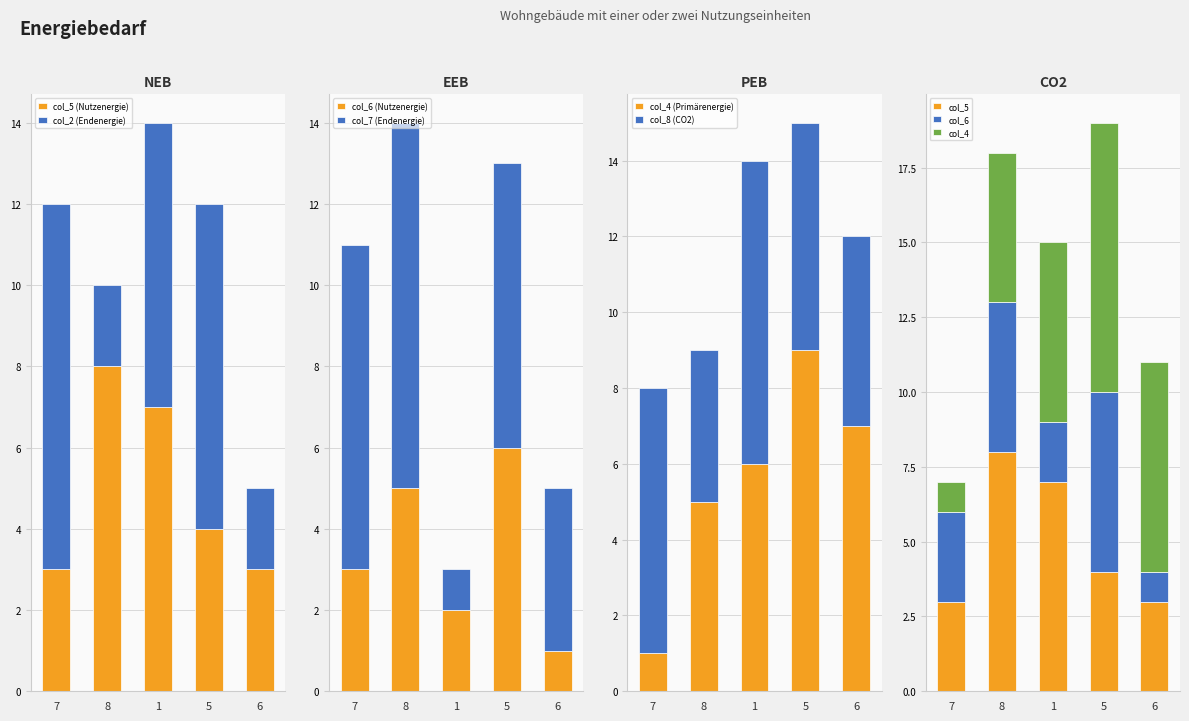

What is the difference between the maximum and minimum values in the col_5 (Nutzenergie) series?

5